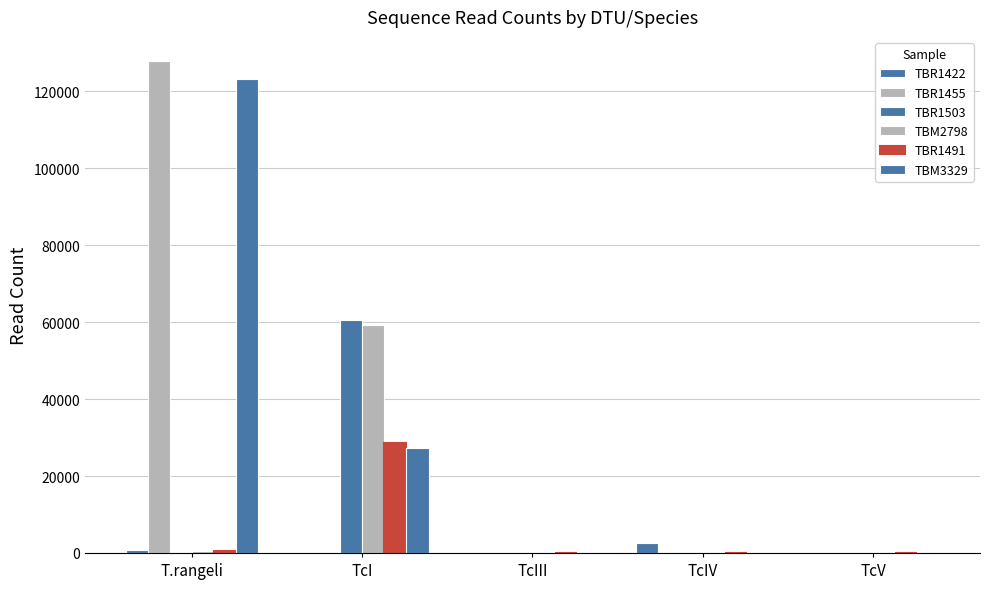

How many data points in TBR1491 are above 0?

2